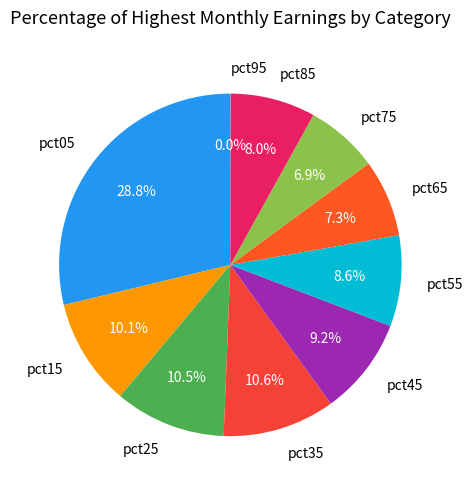

To the nearest percent, what is the difference between the largest and smallest slice percentages?

29%